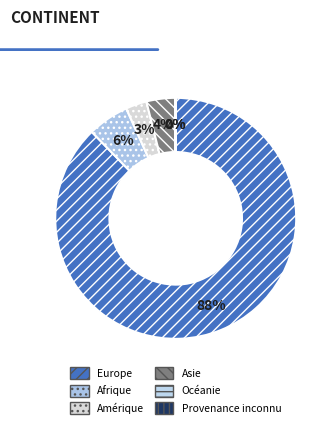

Which category accounts for the majority?

Europe